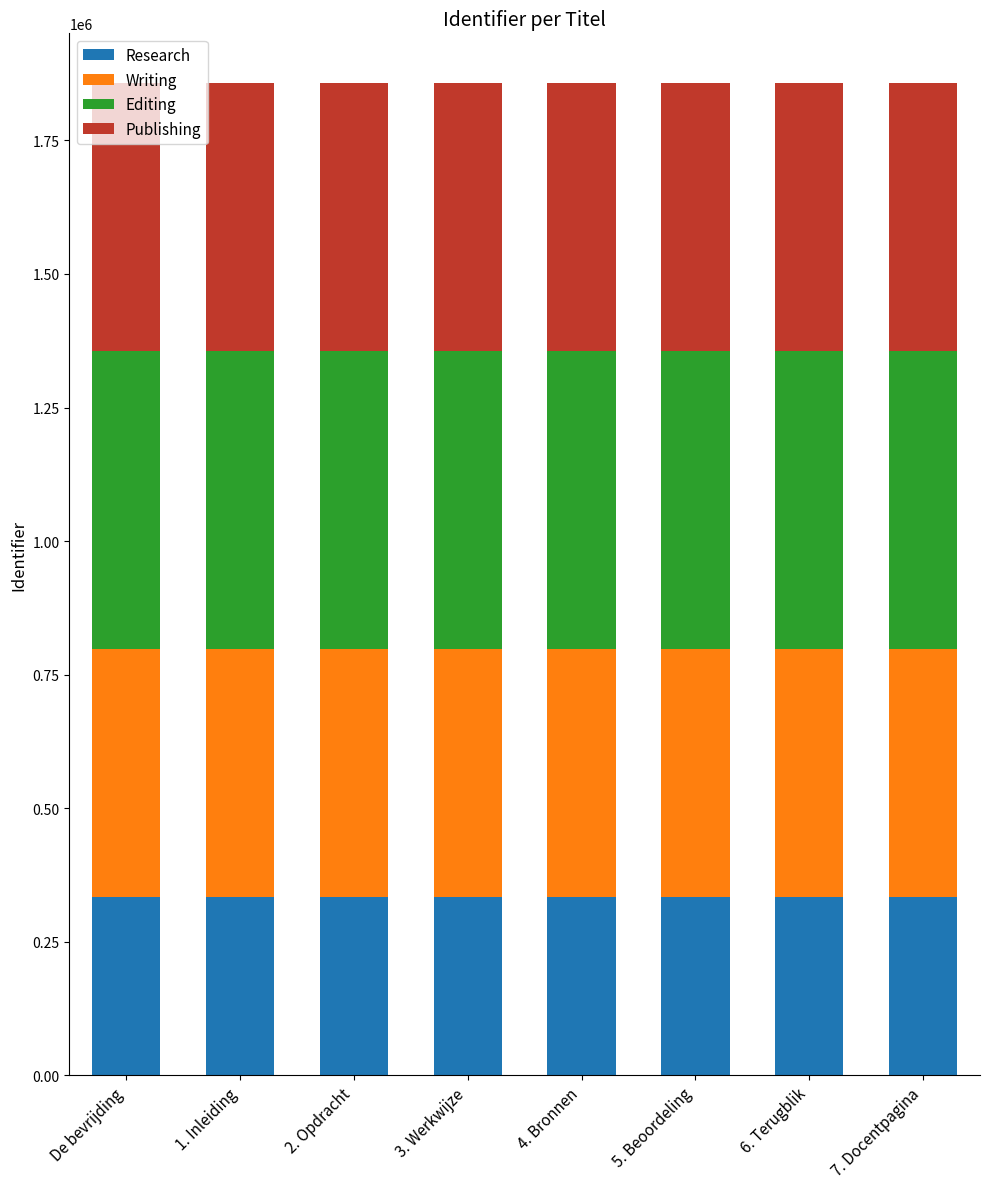

What is the lowest value of the Research series?

334339